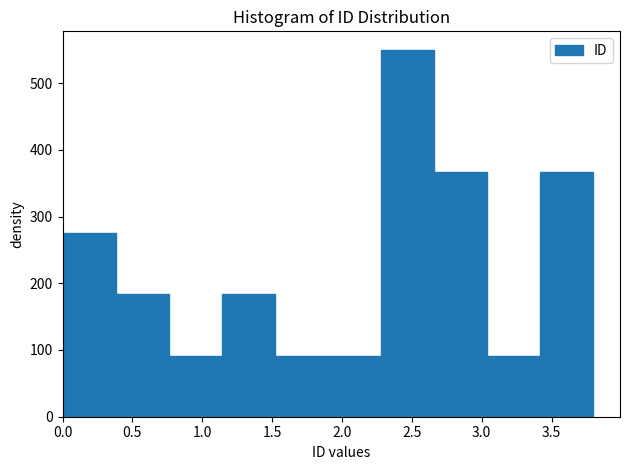

Reading left to right, list every bar in this chart as the range it spans on the x-axis followed by its height. Neither the bar edges nor the heights are printed on the chart, so give them approximately, as read against the axes.

0.00 to 0.38: 280
0.38 to 0.76: 180
0.76 to 1.14: 90
1.14 to 1.52: 180
1.52 to 1.90: 90
1.90 to 2.28: 90
2.28 to 2.66: 550
2.66 to 3.04: 370
3.04 to 3.42: 90
3.42 to 3.80: 370